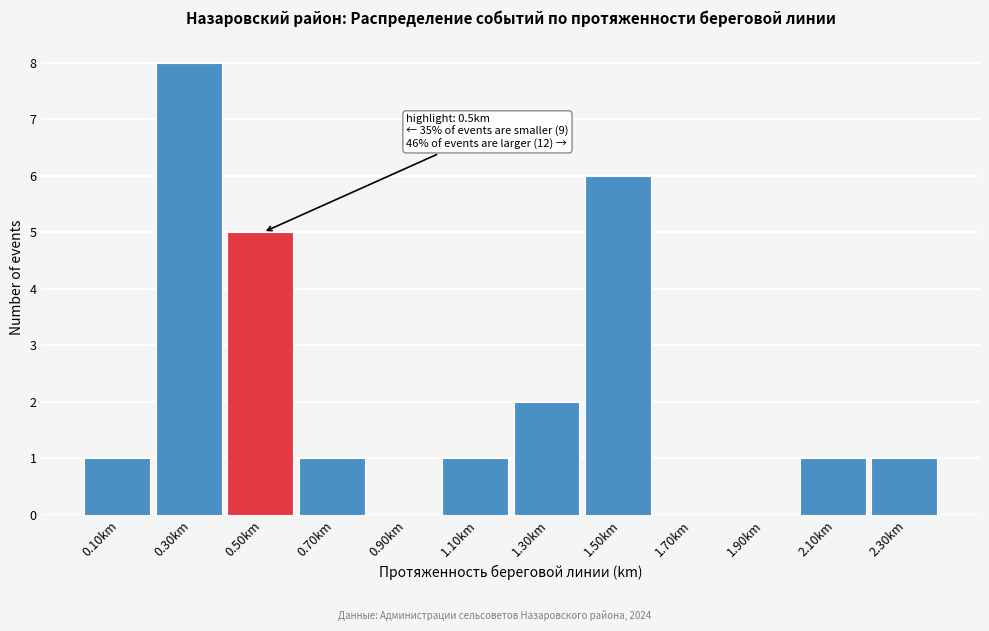

Over which range of the x-axis is the bar tallest?

0.2 to 0.4